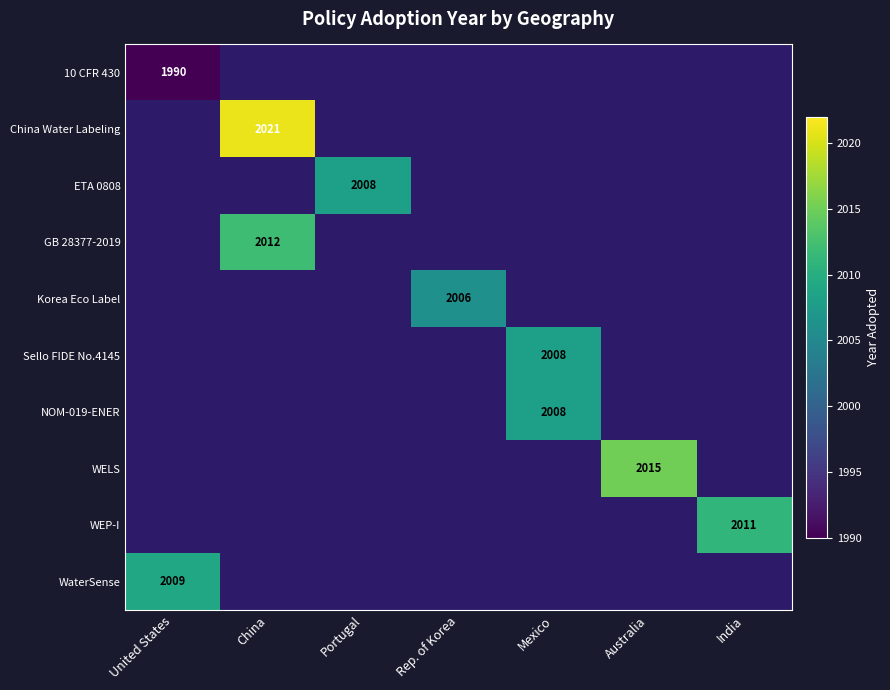

What is the greatest value displayed?

2021.0